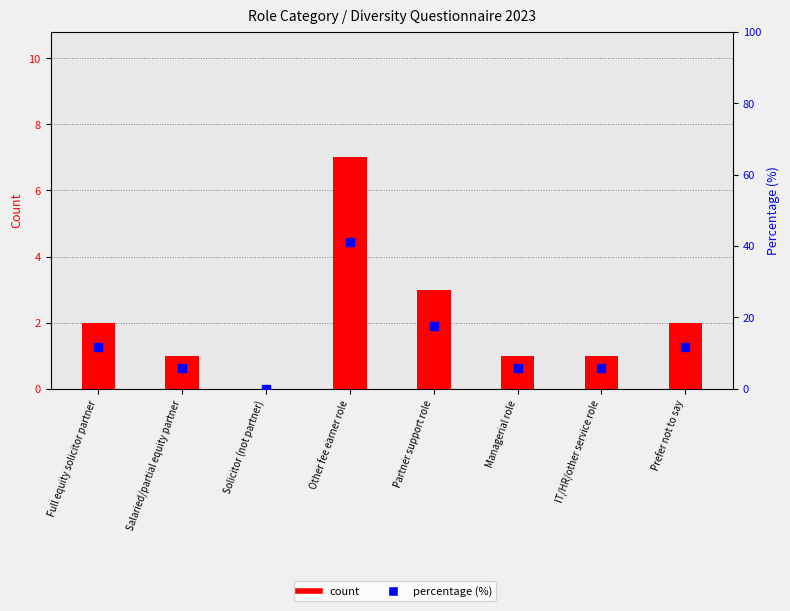

Which series has the largest Y range (max minus min)?

percentage rank within sample